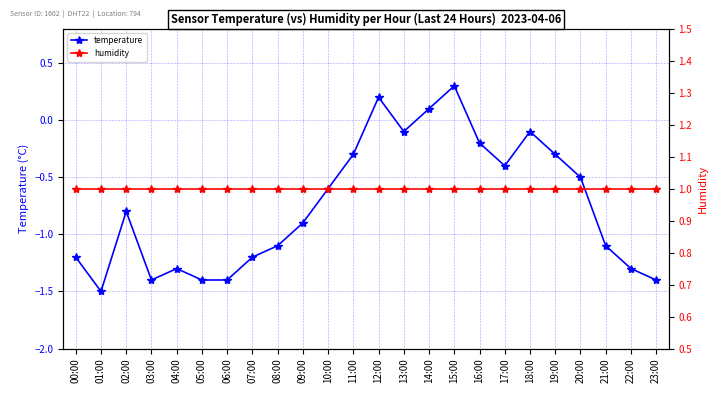

True or false: humidity and temperature intersect in this chart.

False